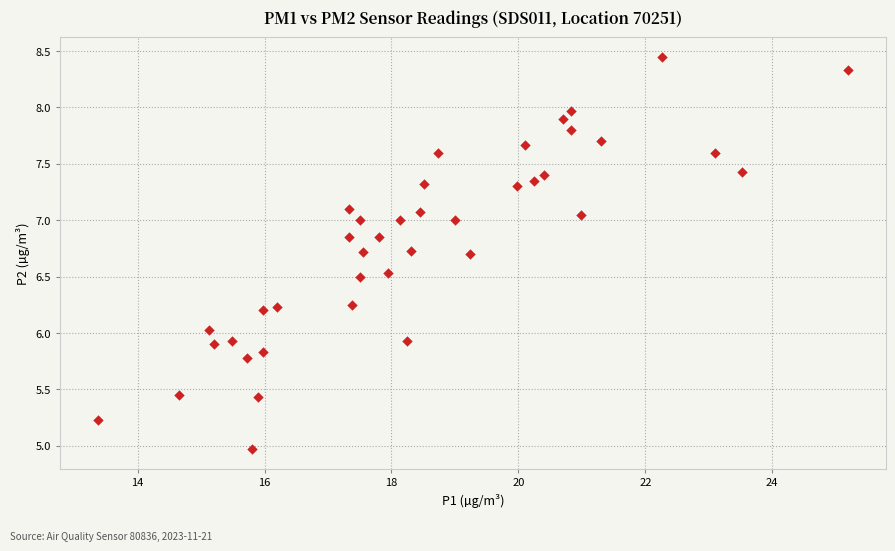

What is the range of Y values (max minus min)?

3.5